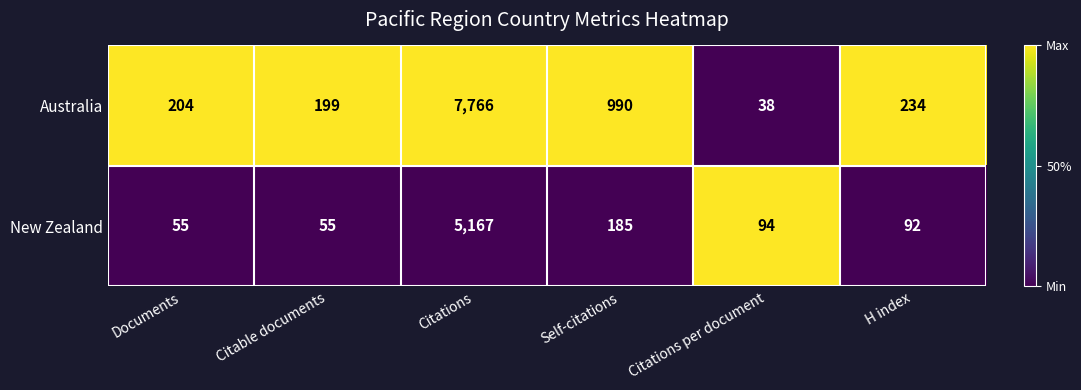

The New Zealand series shows 6838 at Citations. True or false?

False